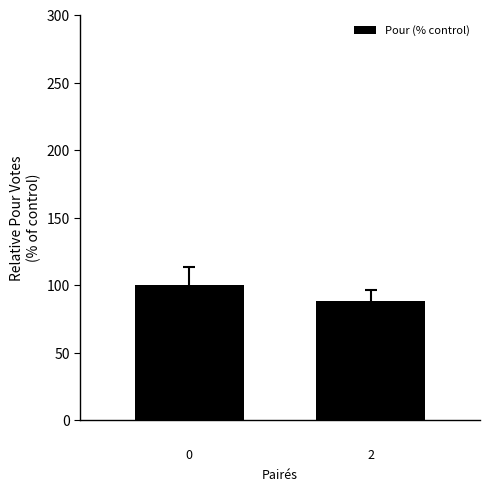

What is the value of the 2nd bar from the left?

88.1